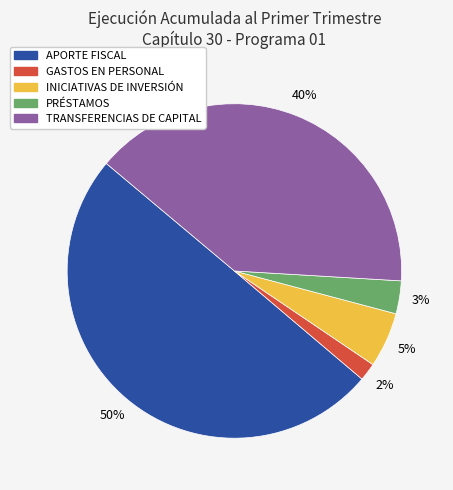

To the nearest percent, what is the average slice percentage?

20%